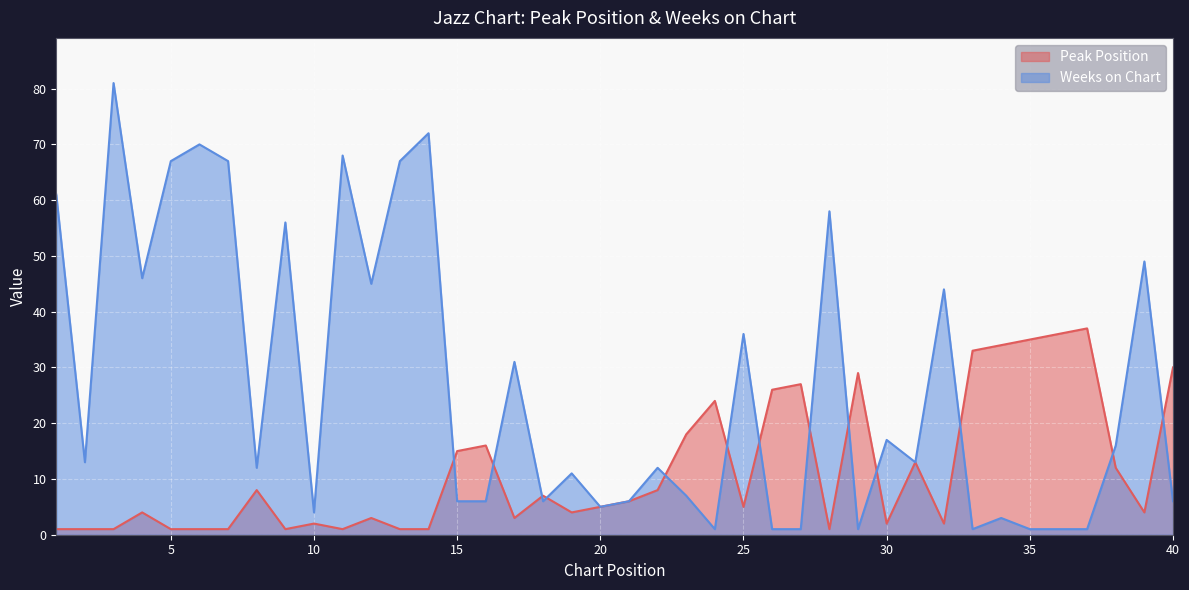

What is the difference between the Weeks on Chart values at 3 and 38?

65